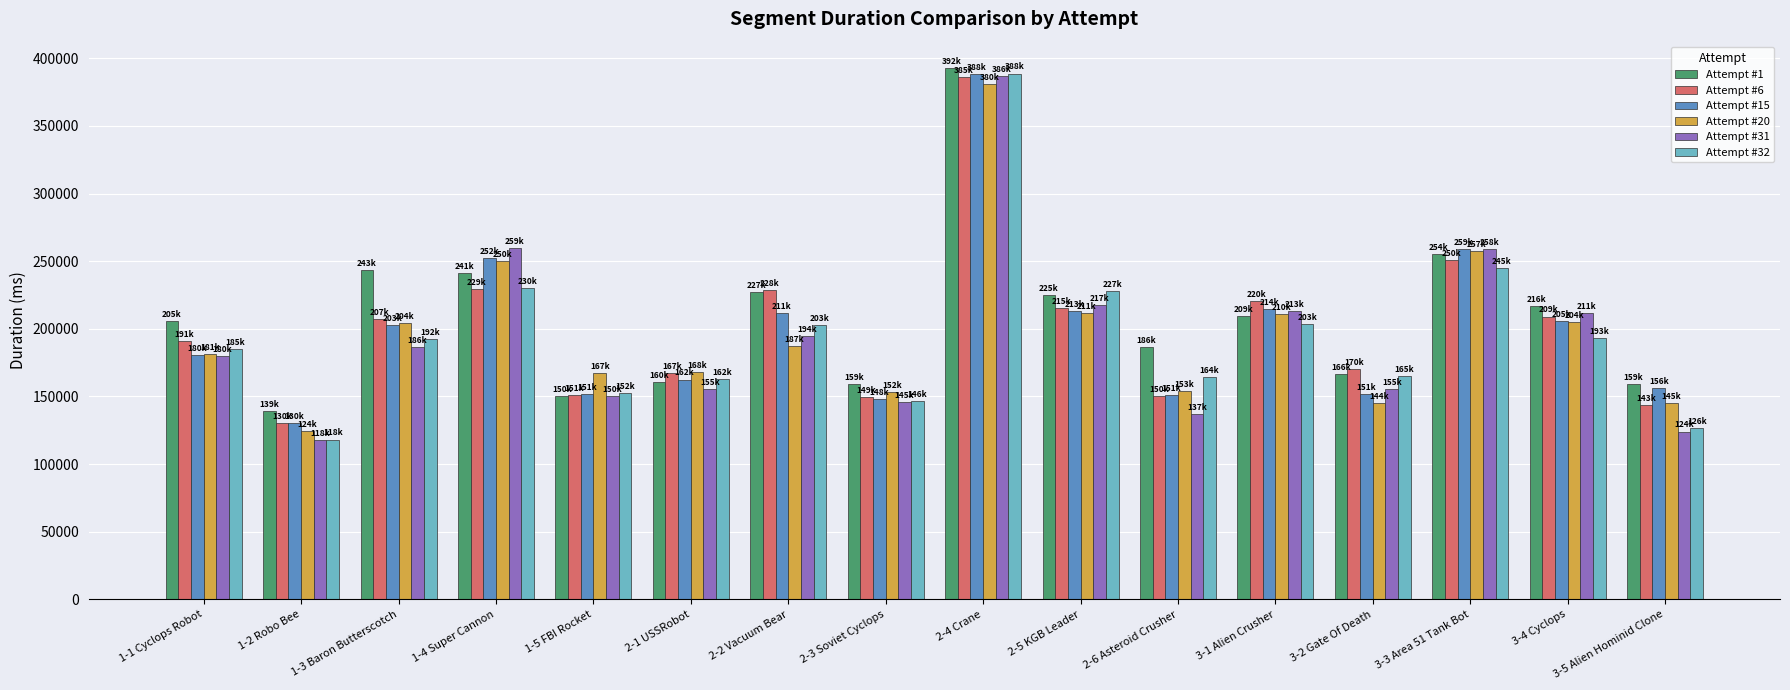

True or false: Attempt #6 has a value of 530800 at 2-4 Crane.

False